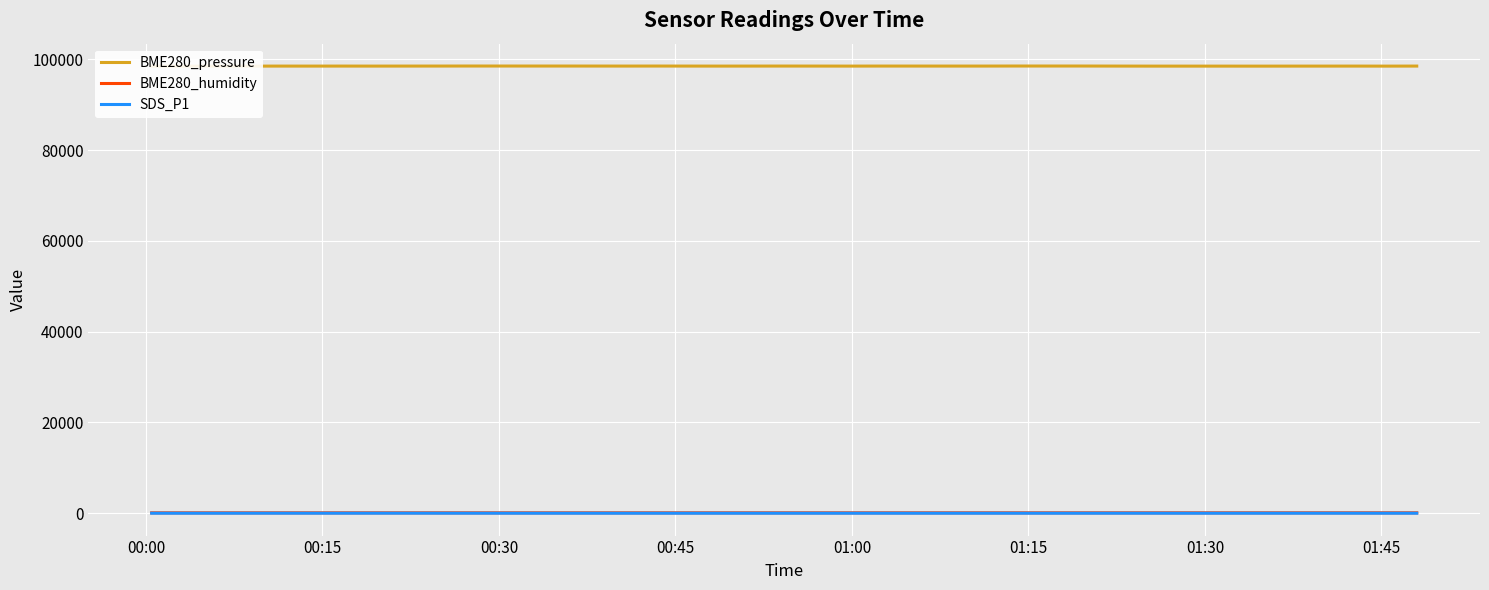

Where is the first local maximum for BME280_pressure?

01:00